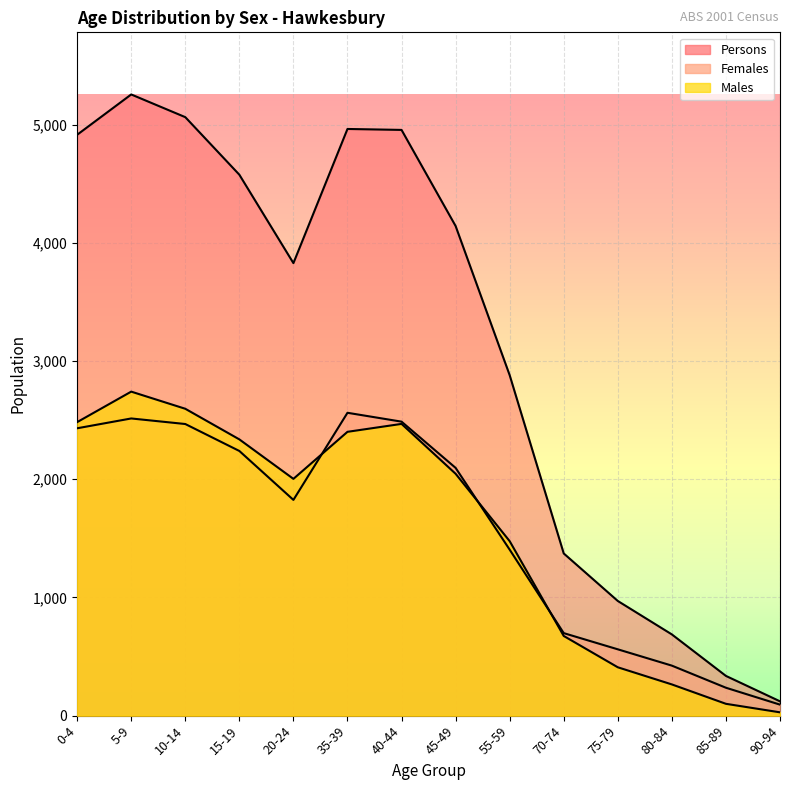

At which label is Males closest to 1384?

55-59